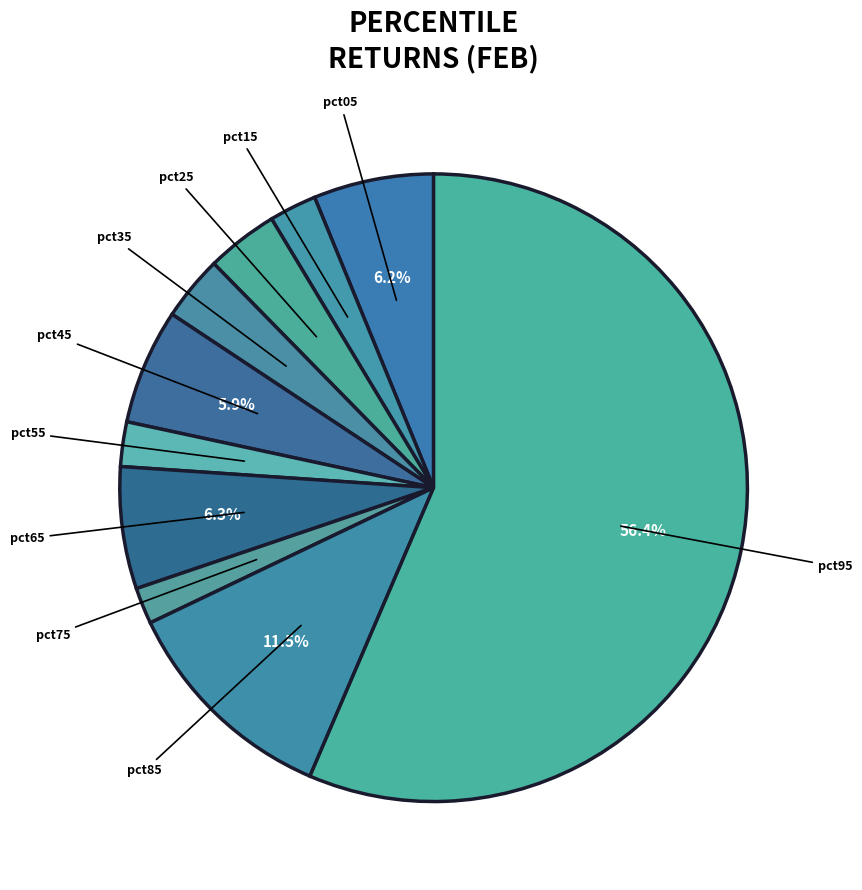

Which category has the biggest portion of the pie?

pct95